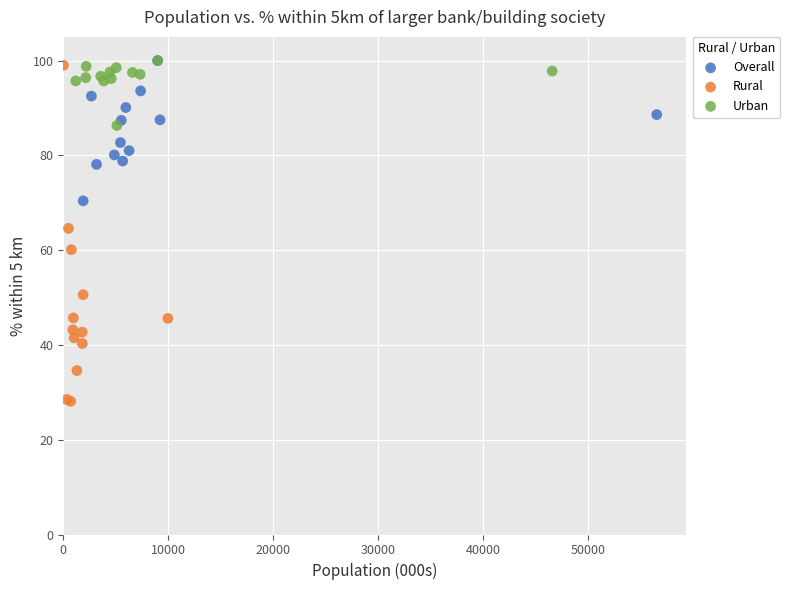

Which series reaches the minimum Y coordinate?

Rural